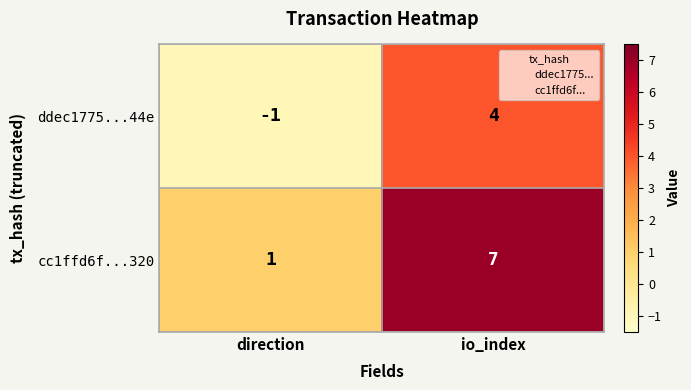

What is the difference between the ddec1775...44e values at io_index and direction?

5